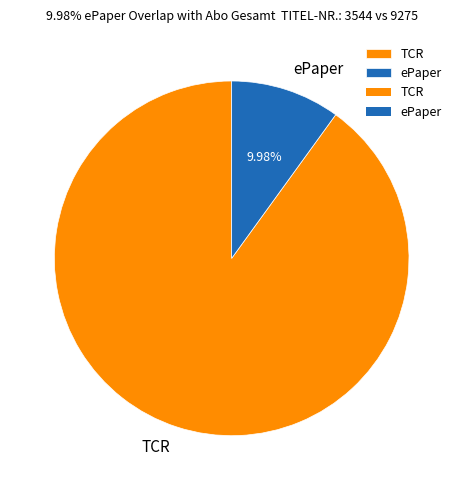

Count the number of slices in the pie.

2